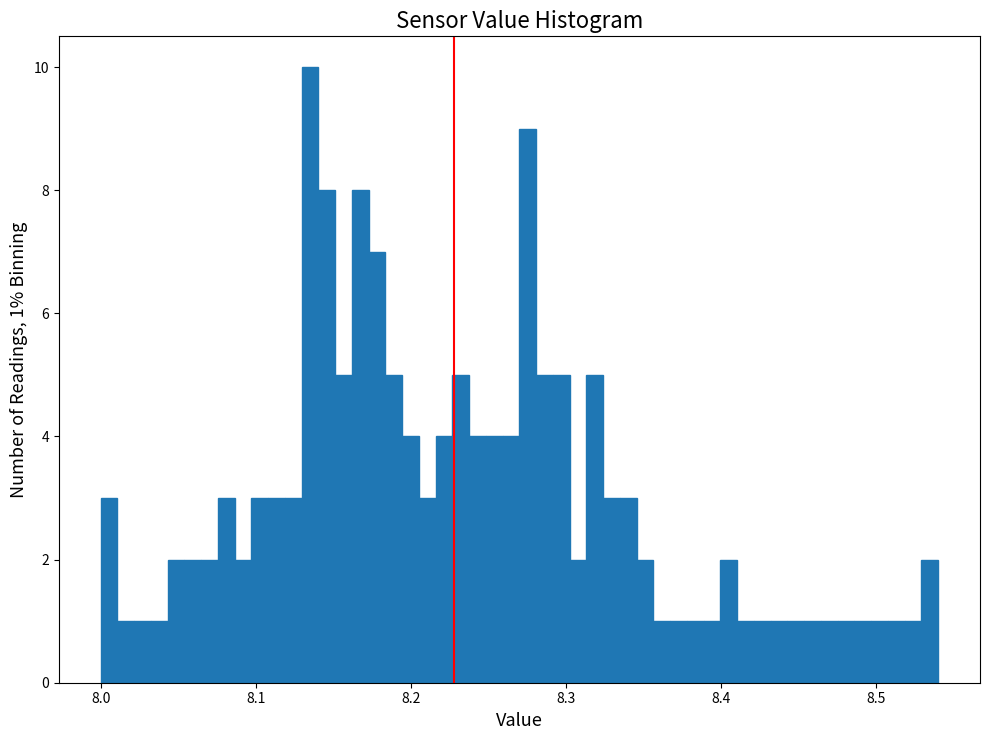

Read against the x-axis, roughly where is the centre of the tallest bar?

8.14